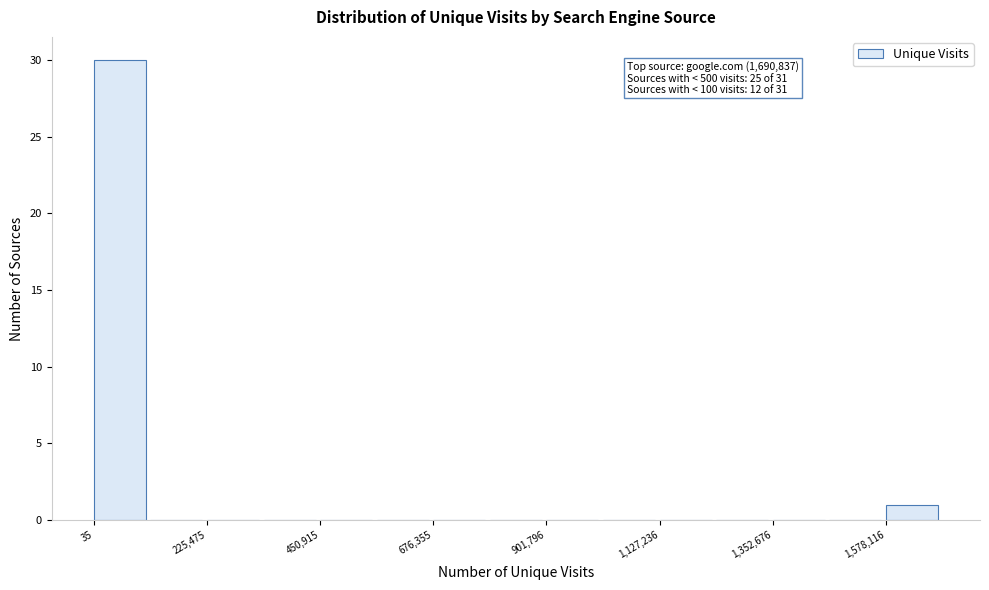

Around what value on the x-axis is the tallest bar? Give the approximate position of its centre, as read against the axis.

50000